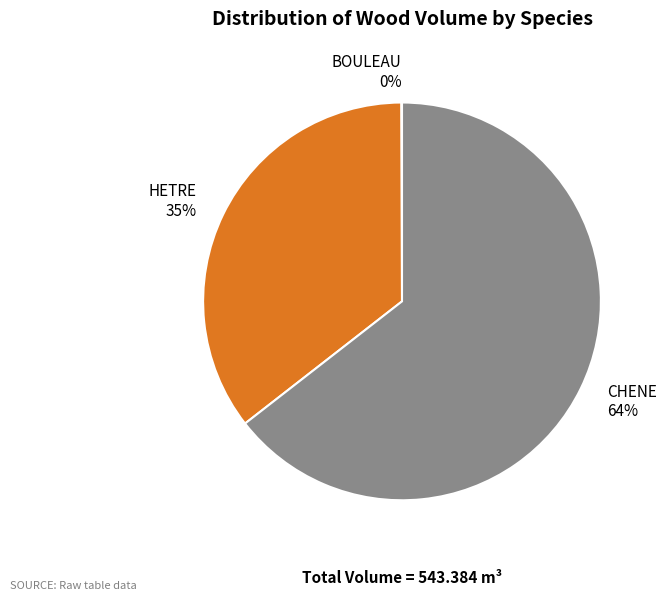

Do CHENE and HETRE together represent more than half of the pie?

Yes